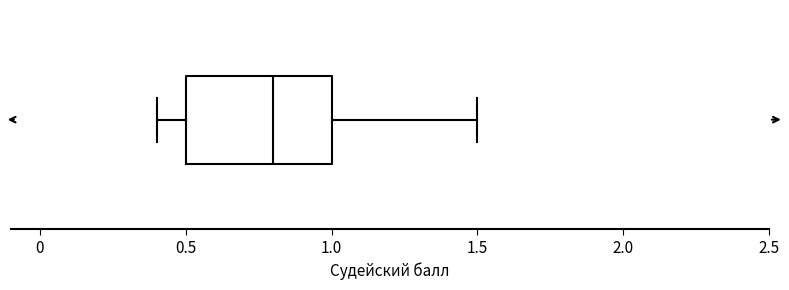

Read this box plot against the x-axis: the position of the median line, the range covered by the box, and the ends of both whiskers. The values are not printed on the chart, so give them approximately, as read against the axis.

median 0.8, box 0.5 to 1.0, whiskers 0.4 to 1.5